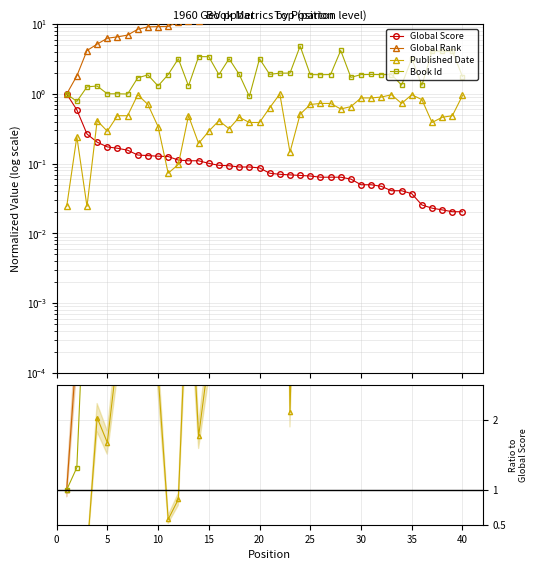

Is the value of Global Rank at 23 greater than the value of Global Score at 40?

Yes